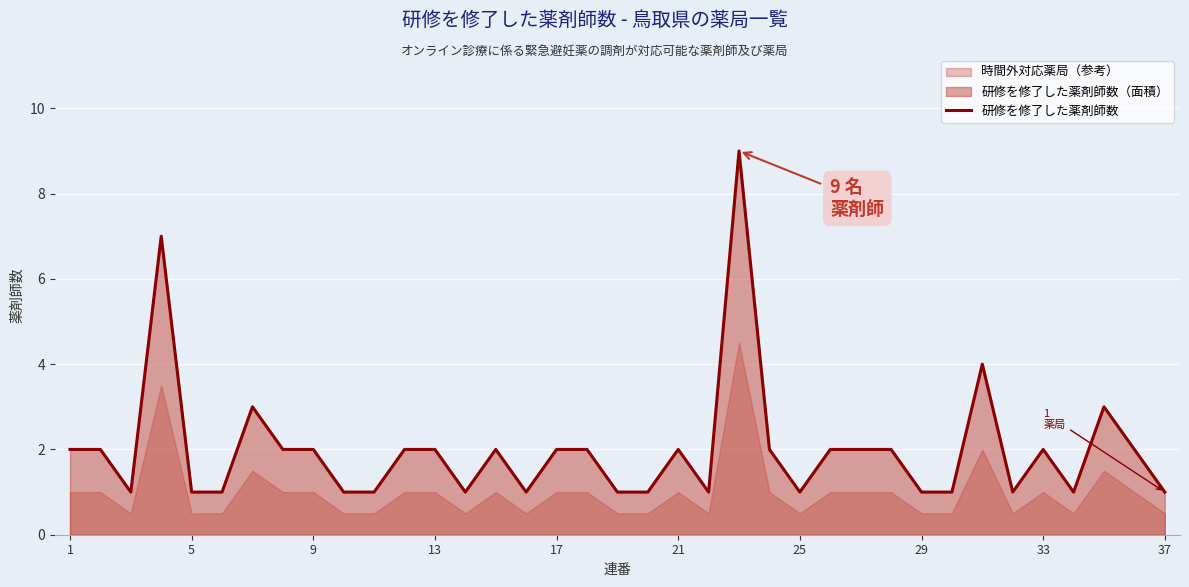

Reading left to right, transcribe all the data shown in this chart.

2	2	1	7	1	1	3	2	2	1	1	2	2	1	2	1	2	2	1	1	2	1	9	2	1	2	2	2	1	1	4	1	2	1	3	2	1